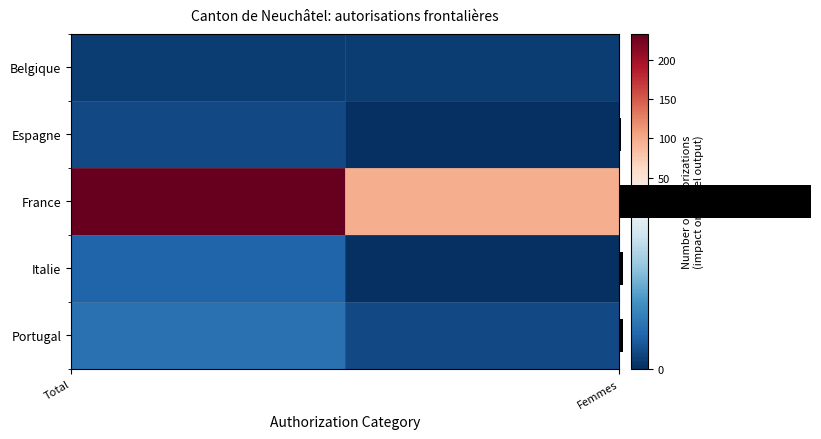

At which label does Portugal reach its peak?

Total